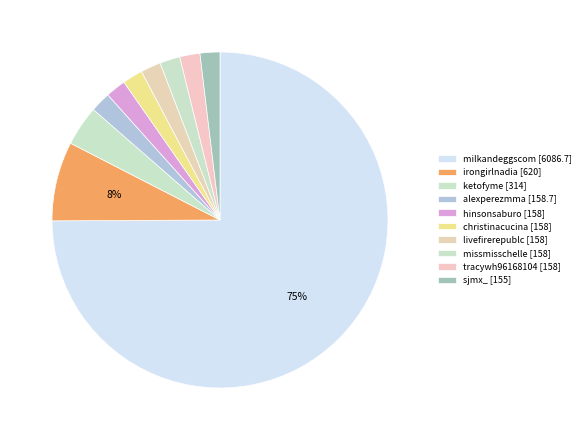

To the nearest percent, what percentage of the pie is missmisschelle?

2%